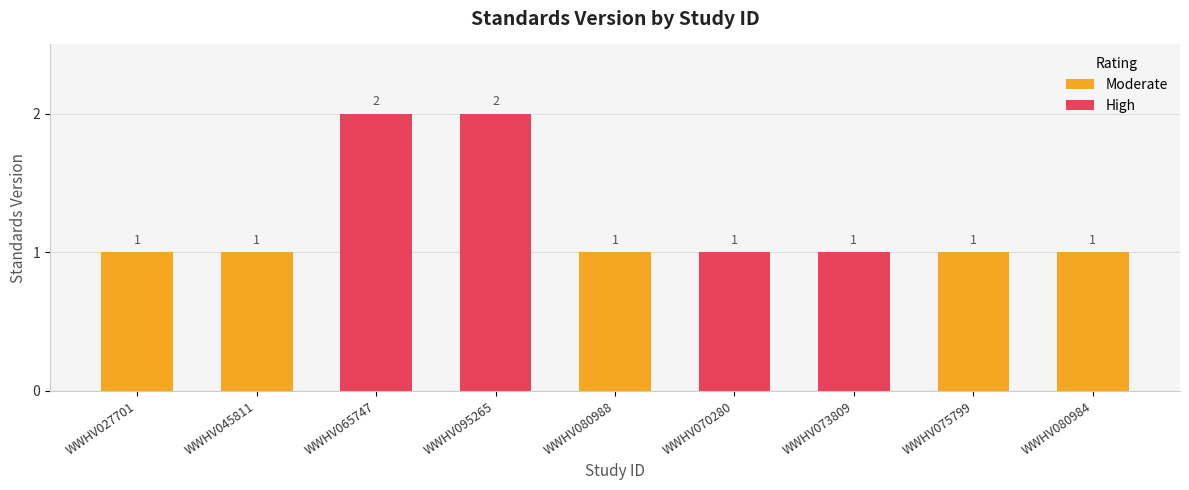

How many values are between 1 and 2?

9